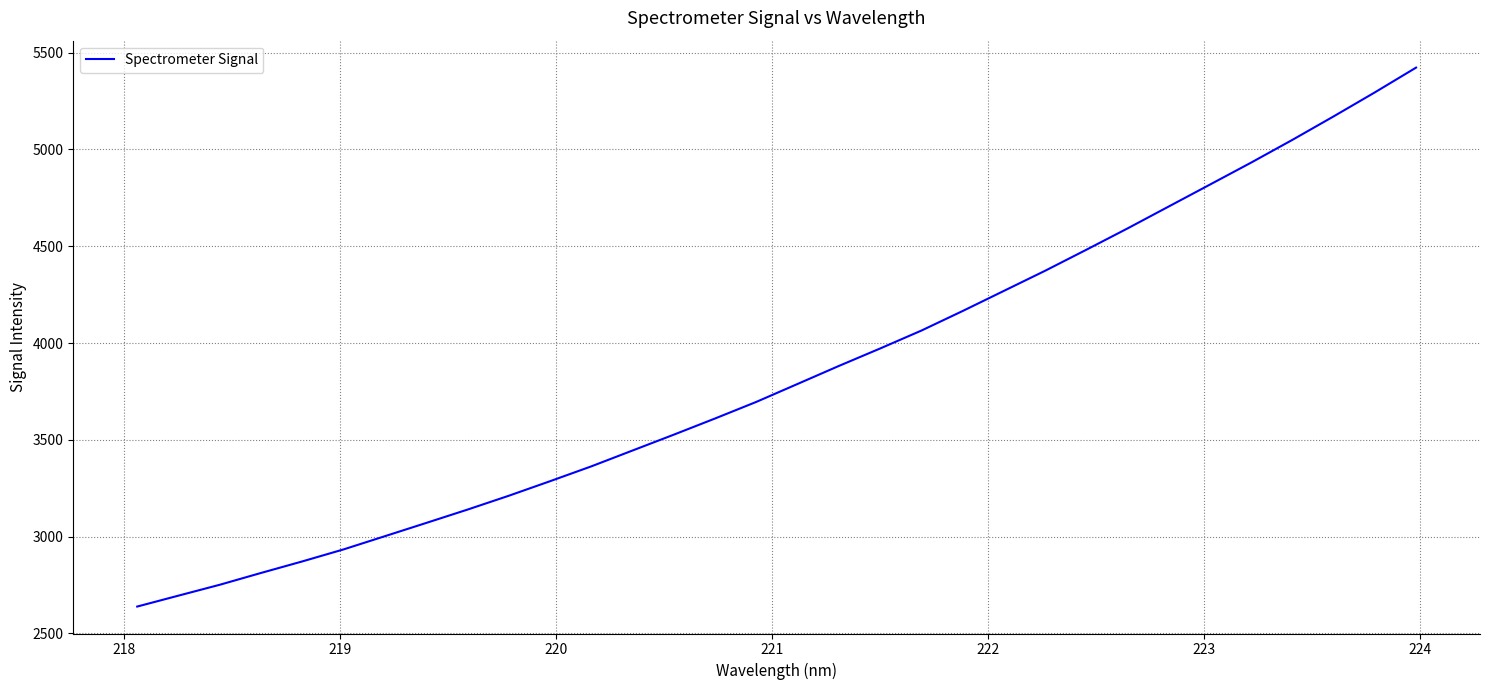

What is the maximum value shown in the chart?

5422.6